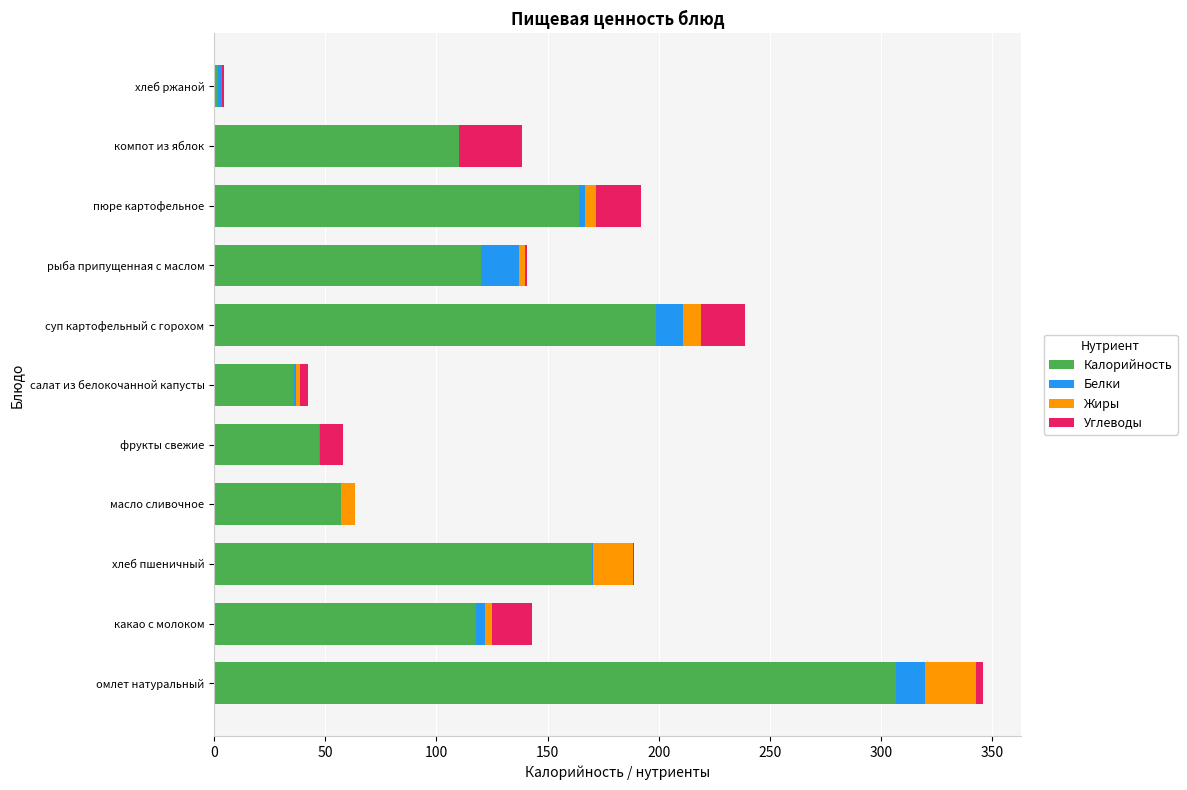

True or false: Калорийность has a value of 47.0 at фрукты свежие.

True